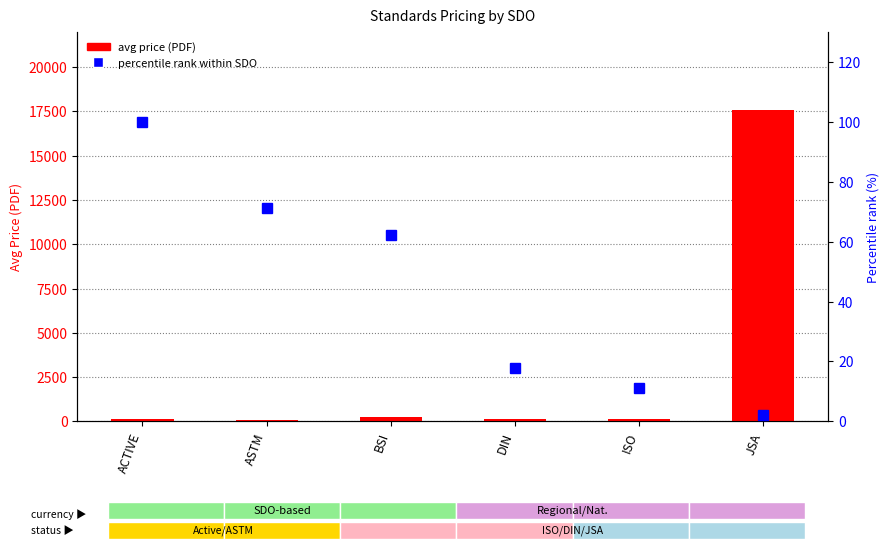

The percentile rank within SDO series shows 0.6 at JSA. True or false?

False